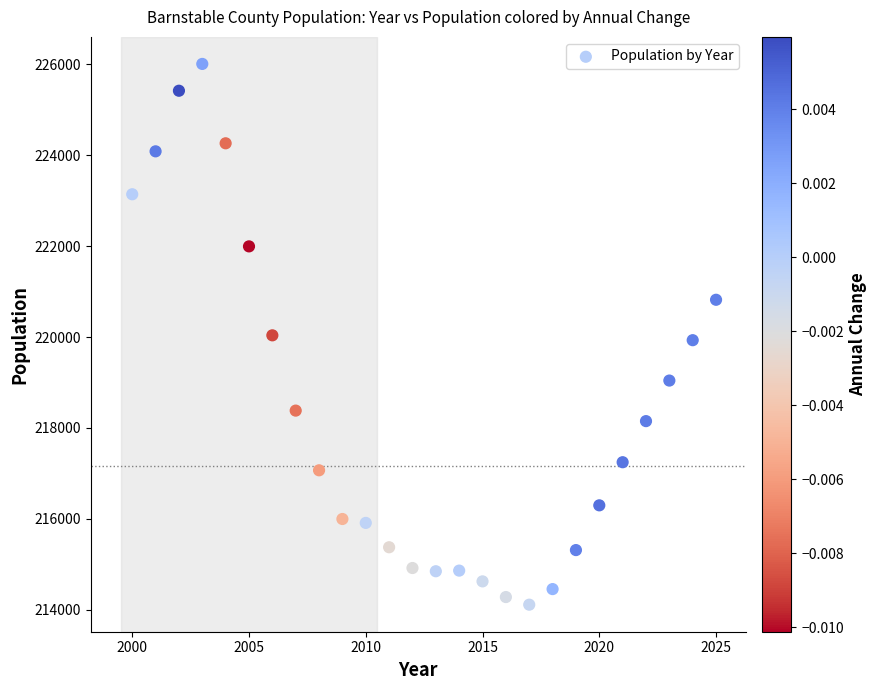

What is the range of Y values (max minus min)?

11903.0